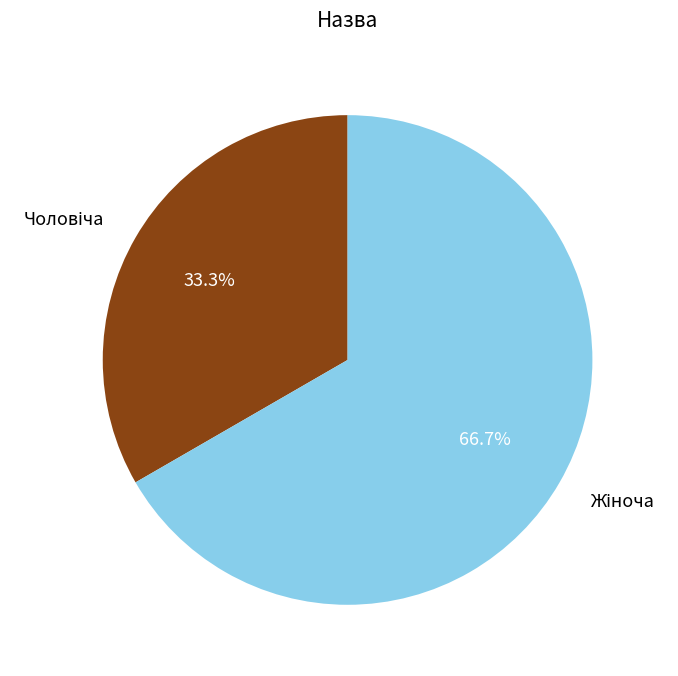

Is there any slice that represents more than half of the pie?

Yes